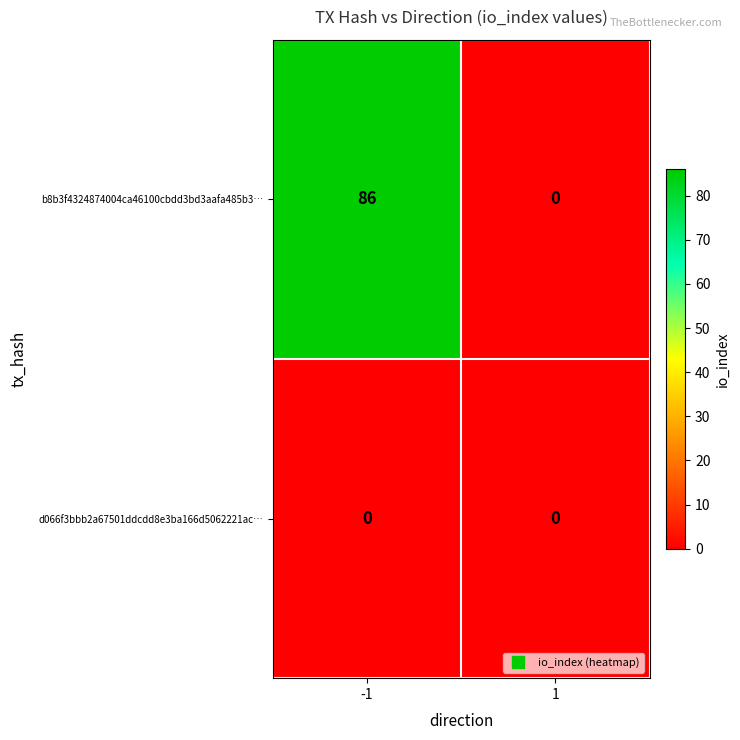

Rank the series by their average value, from lowest to highest.

d066f3bbb2a67501ddcdd8e3ba166d5062221ac…, b8b3f4324874004ca46100cbdd3bd3aafa485b3…